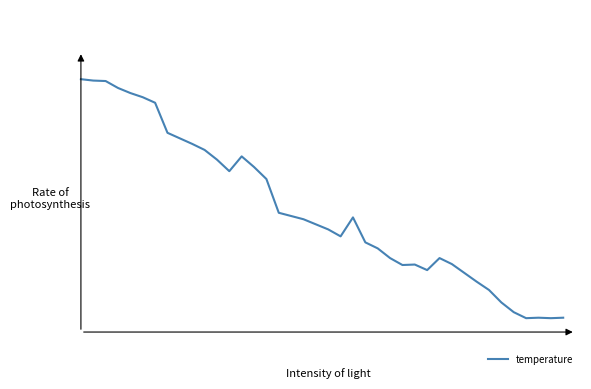

Is this an area chart (filled region under the line)?

No